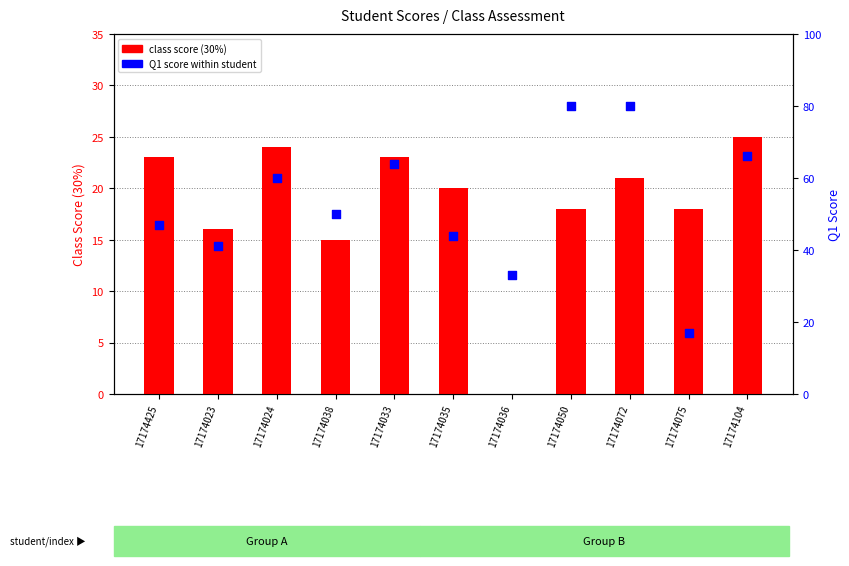

At how many categories does at least one series exceed 47?

6